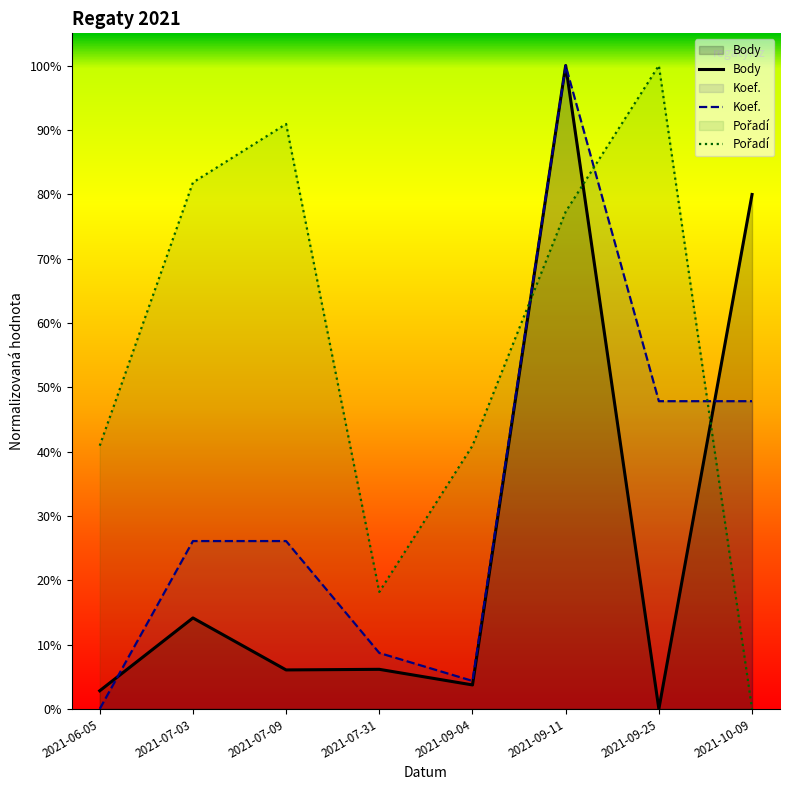

Where is Koef. nearest to the value 0?

2021-06-05